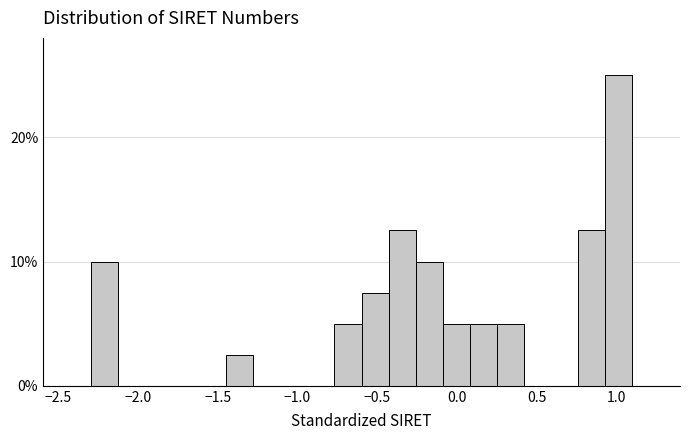

Read against the x-axis, roughly where is the centre of the tallest bar?

1.00